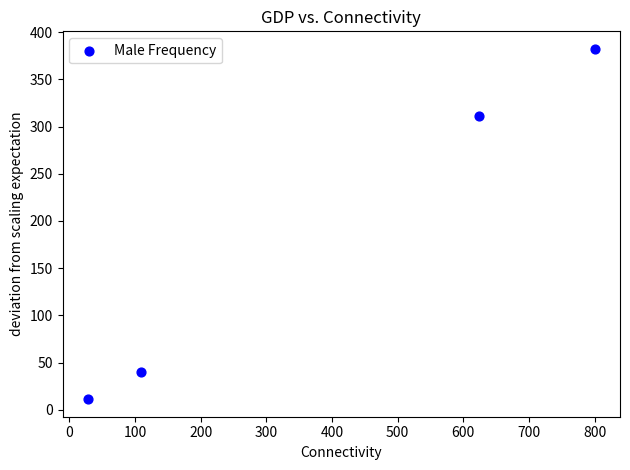

What Y value in the scatter plot is closest to 196?

311.2